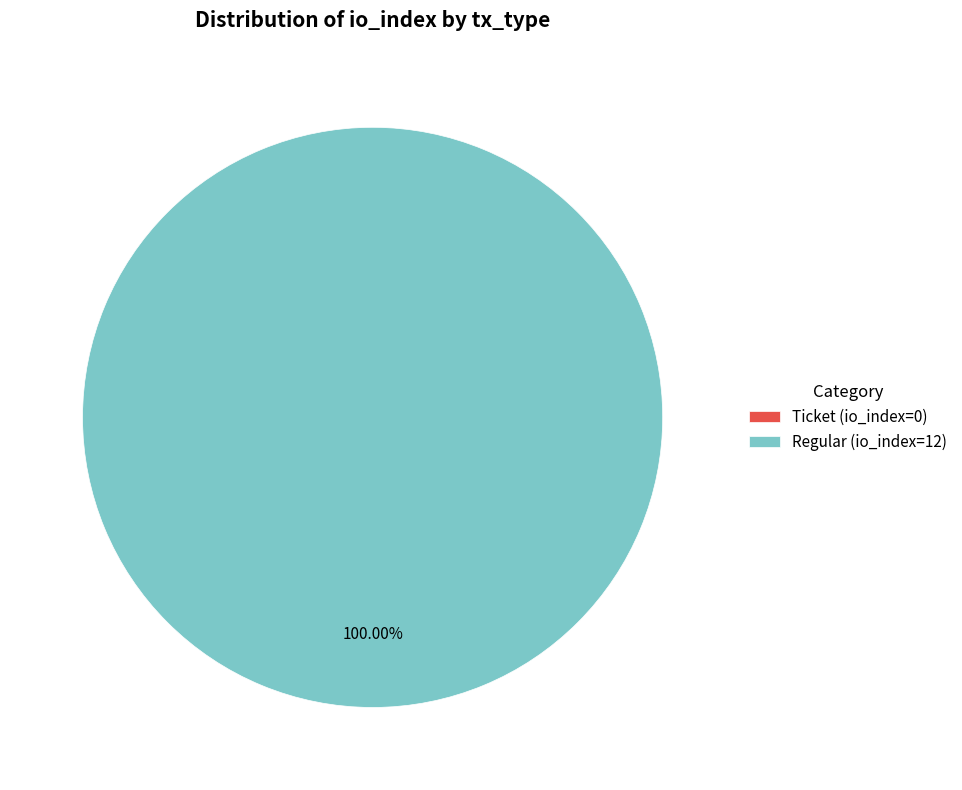

Rank the categories by value from highest to lowest.

Regular (io_index=12), Ticket (io_index=0)